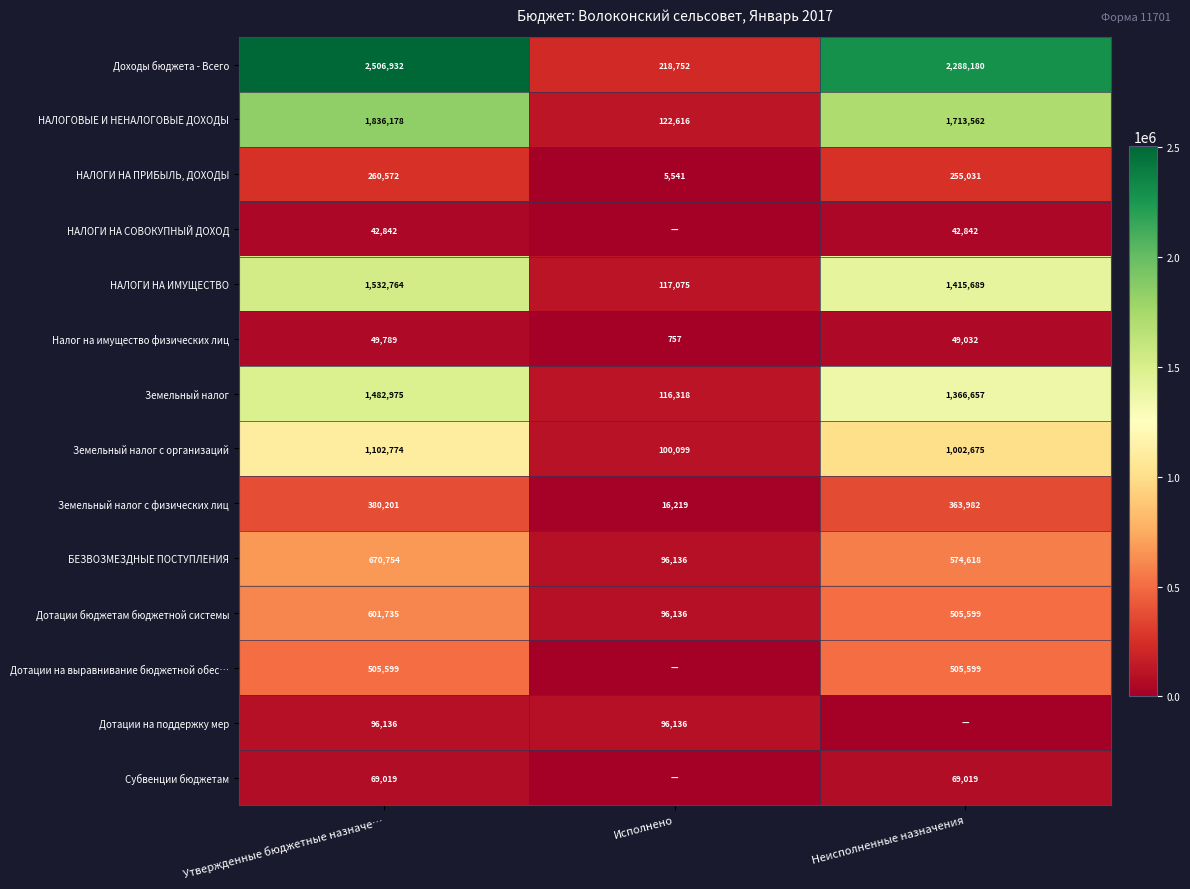

The value of НАЛОГОВЫЕ И НЕНАЛОГОВЫЕ ДОХОДЫ at Исполнено is 122616. True or false?

True